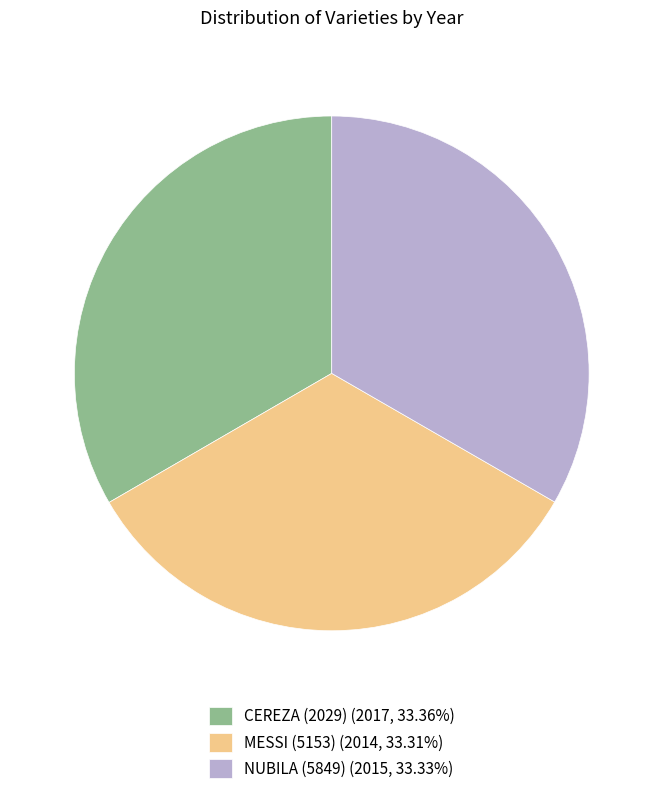

Approximately how many times larger is the value at NUBILA (5849) (2015, 33.33%) compared to CEREZA (2029) (2017, 33.36%)?

1.0